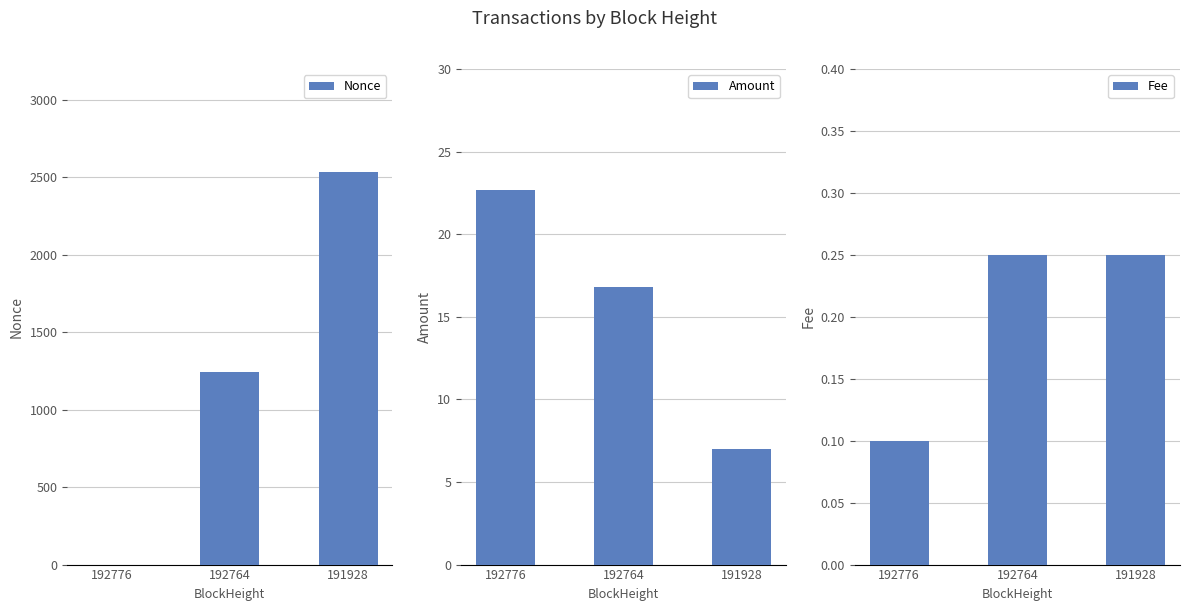

Is the value of Nonce at 192764 greater than the value of Amount at 192764?

Yes